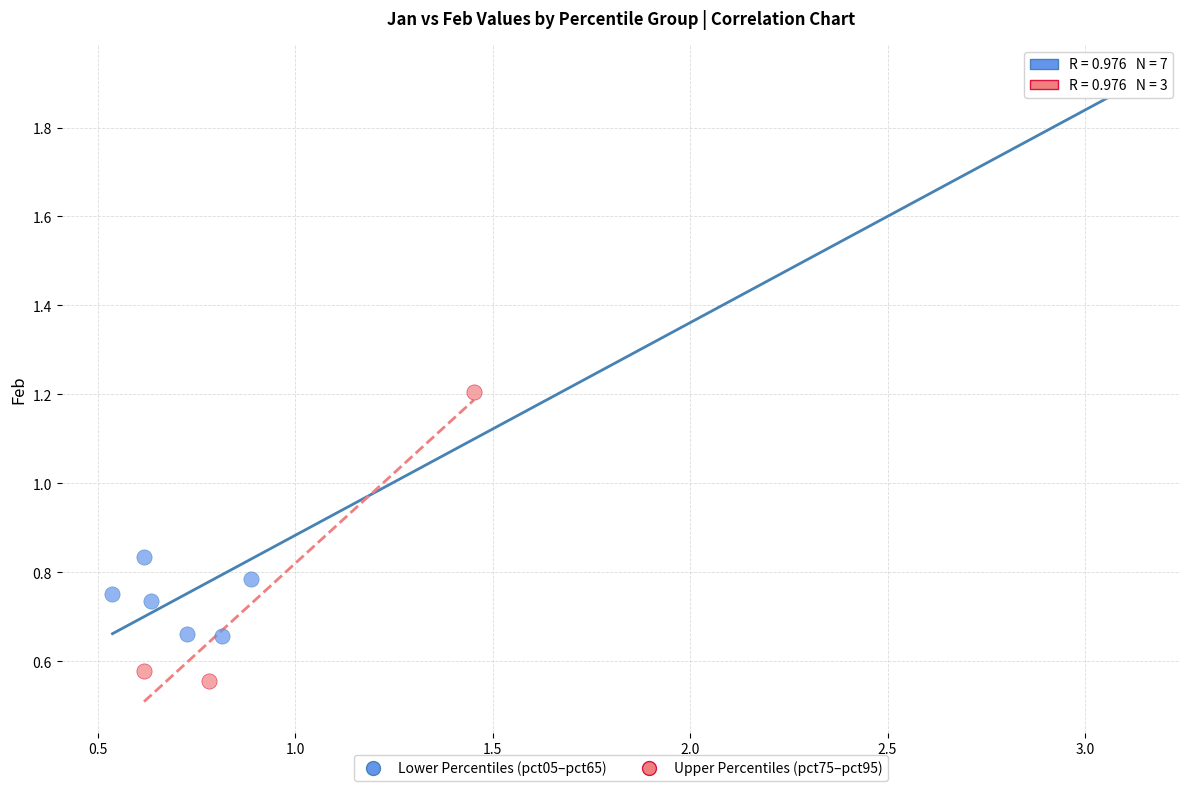

Which series contains the lowest Y value?

Upper Percentiles (pct75–pct95)